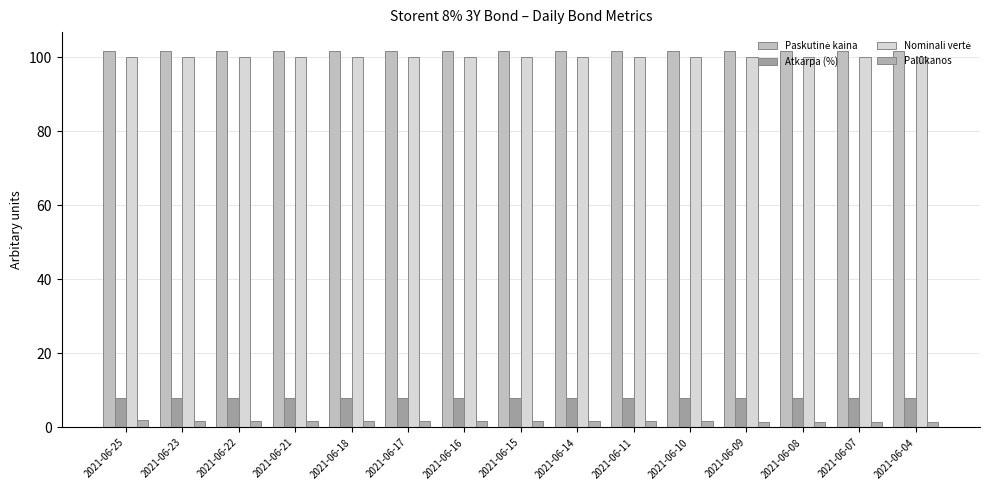

Is it true that Atkarpa (%) equals 2.4 at 2021-06-22?

False